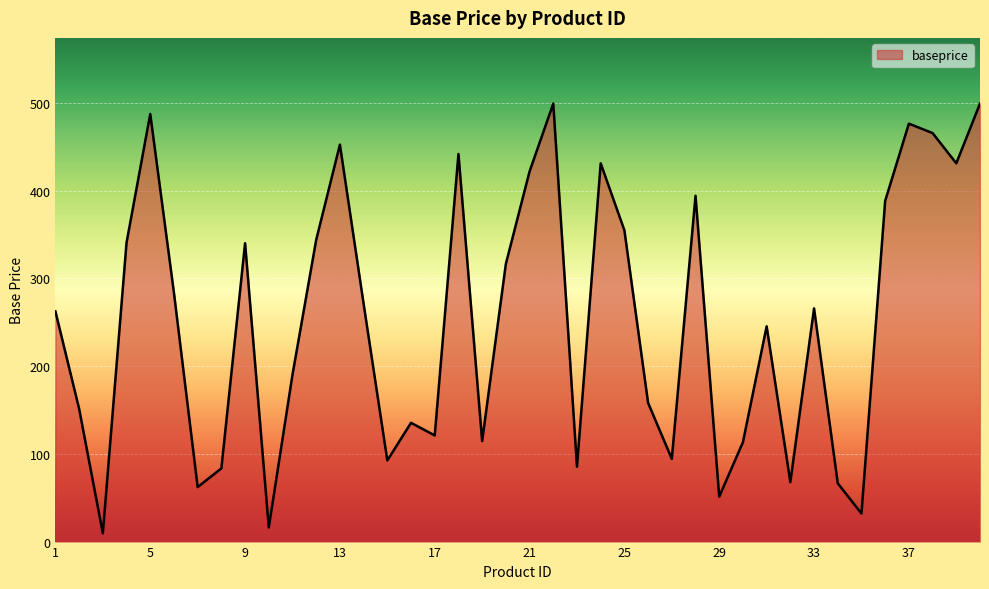

What is the difference between the maximum and minimum values?

489.9